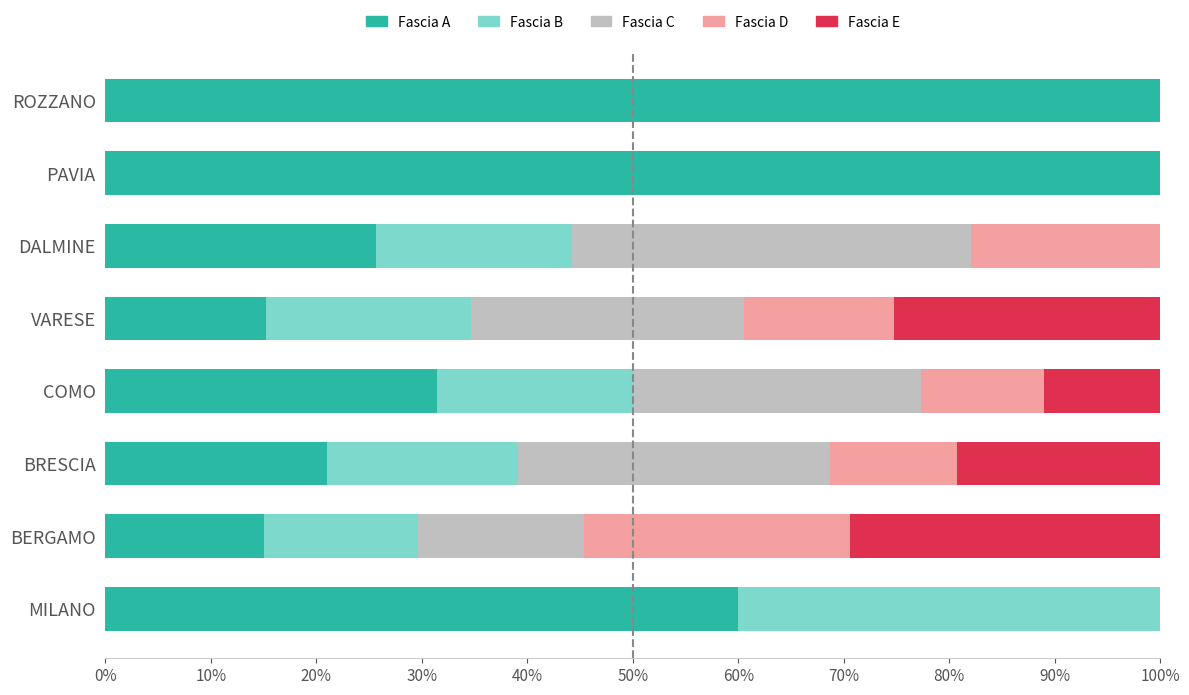

Count the number of categories in the chart.

8